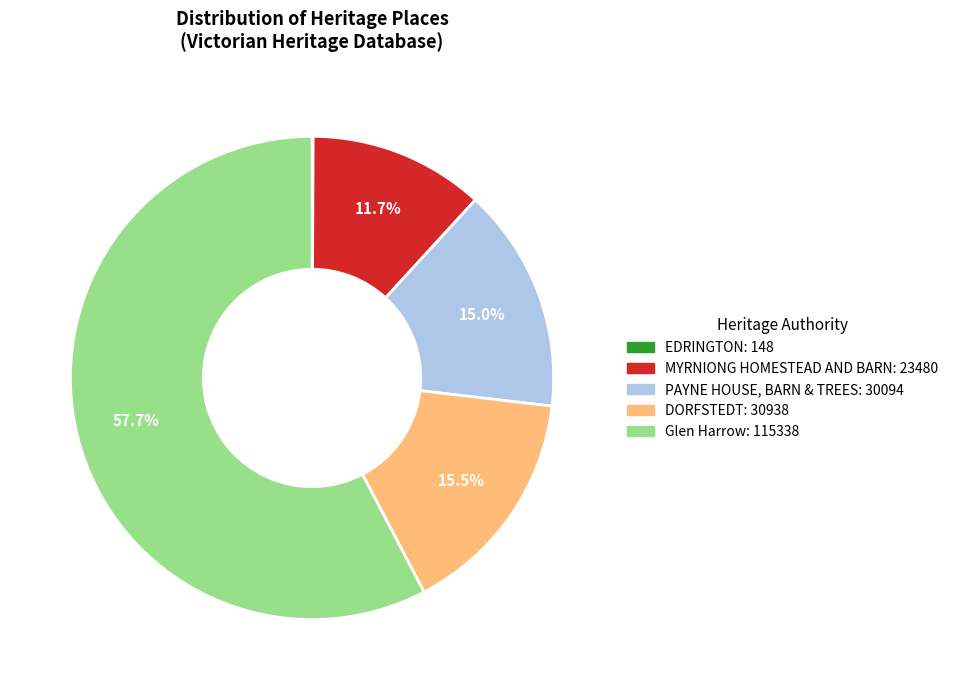

Do PAYNE HOUSE, BARN & TREES and Glen Harrow together represent more than half of the pie?

Yes